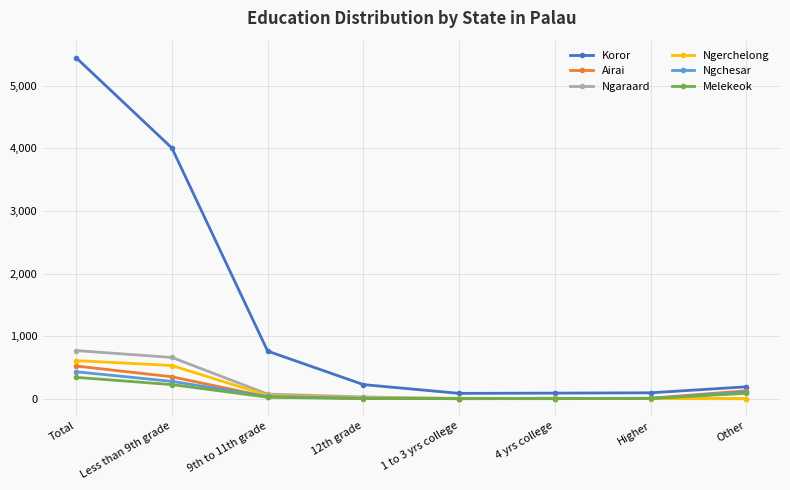

In Ngerchelong, how many points are lower than both neighbors (excluding endpoints)?

1